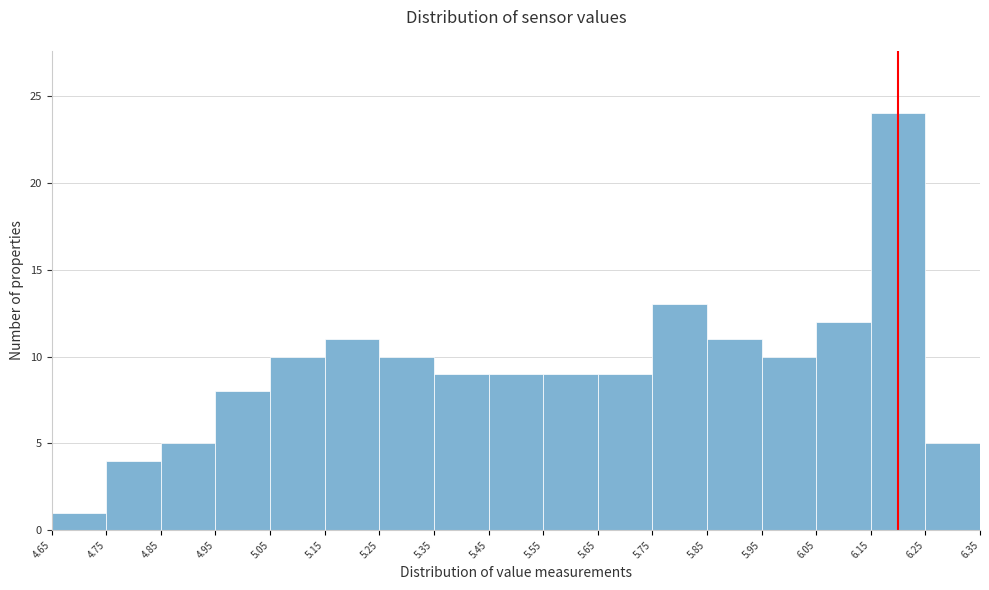

Reading left to right, transcribe this chart: for each bar, give the range it covers on the x-axis and its height. The values are not printed on the chart, so give them approximately, as read against the axis.

4.65 to 4.75: 1
4.75 to 4.85: 4
4.85 to 4.95: 5
4.95 to 5.05: 8
5.05 to 5.15: 10
5.15 to 5.25: 11
5.25 to 5.35: 10
5.35 to 5.45: 9
5.45 to 5.55: 9
5.55 to 5.65: 9
5.65 to 5.75: 9
5.75 to 5.85: 13
5.85 to 5.95: 11
5.95 to 6.05: 10
6.05 to 6.15: 12
6.15 to 6.25: 24
6.25 to 6.35: 5